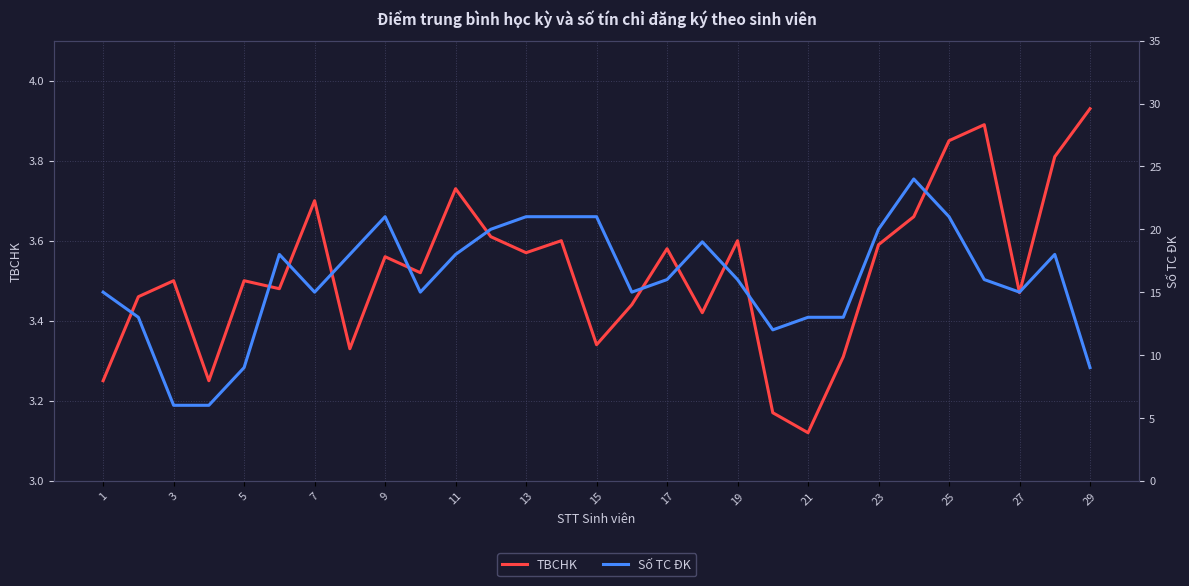

True or false: Số TC ĐK and TBCHK cross at least once.

False